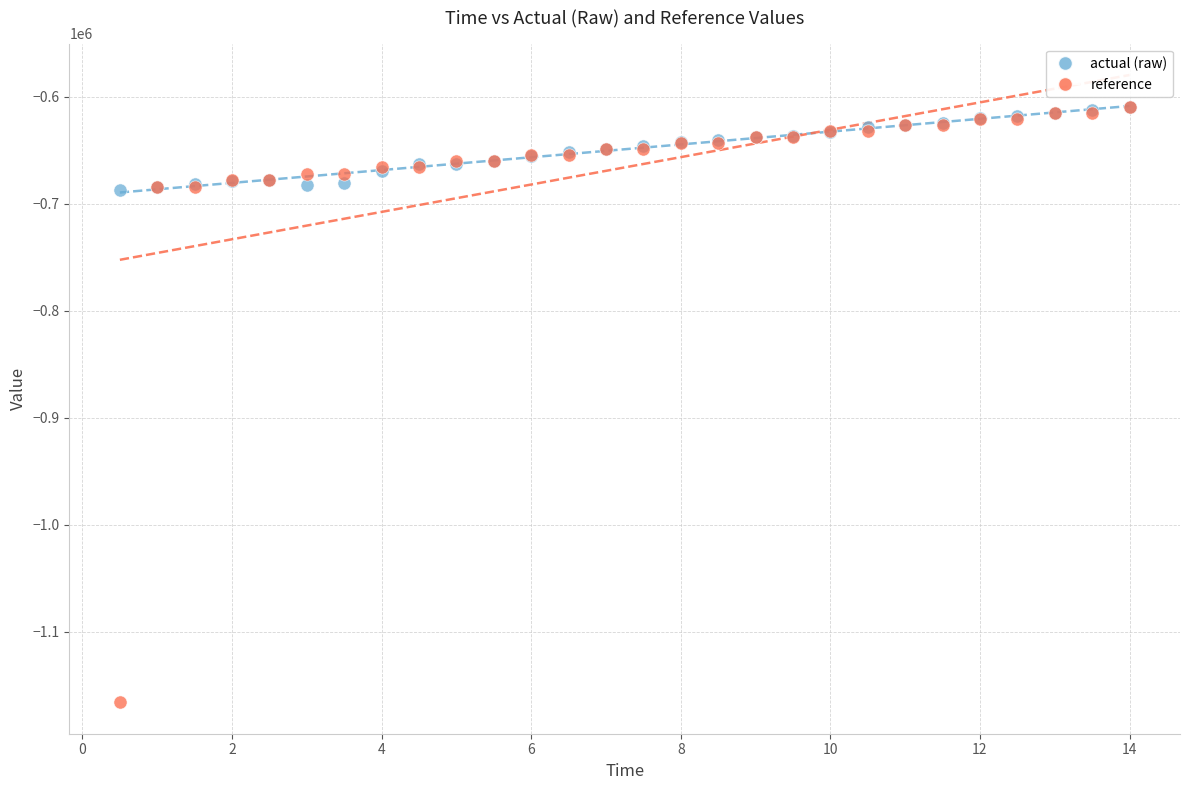

Which series reaches the minimum Y coordinate?

reference